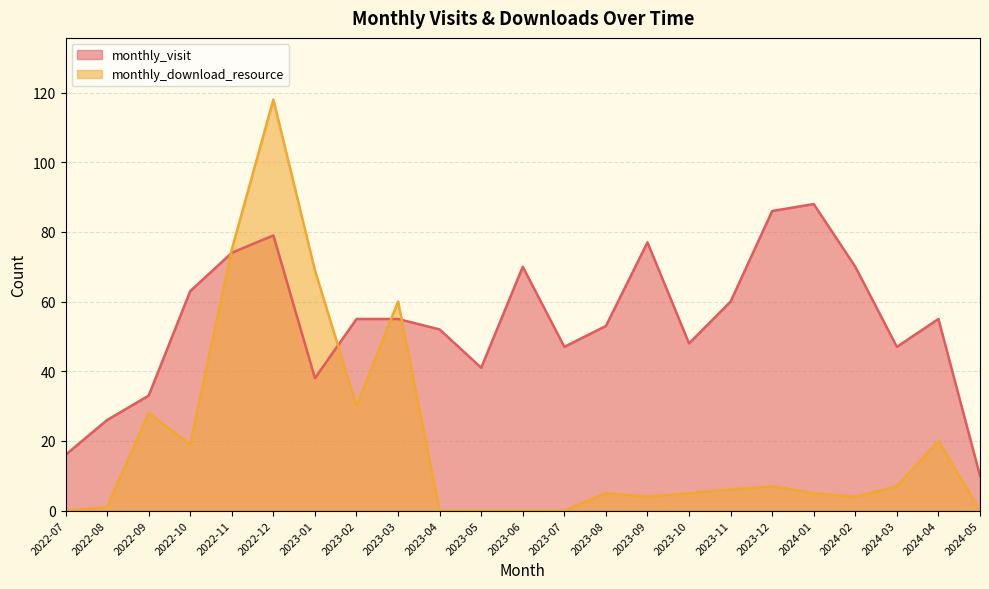

What is the label of the 11th point from the left?

2023-05